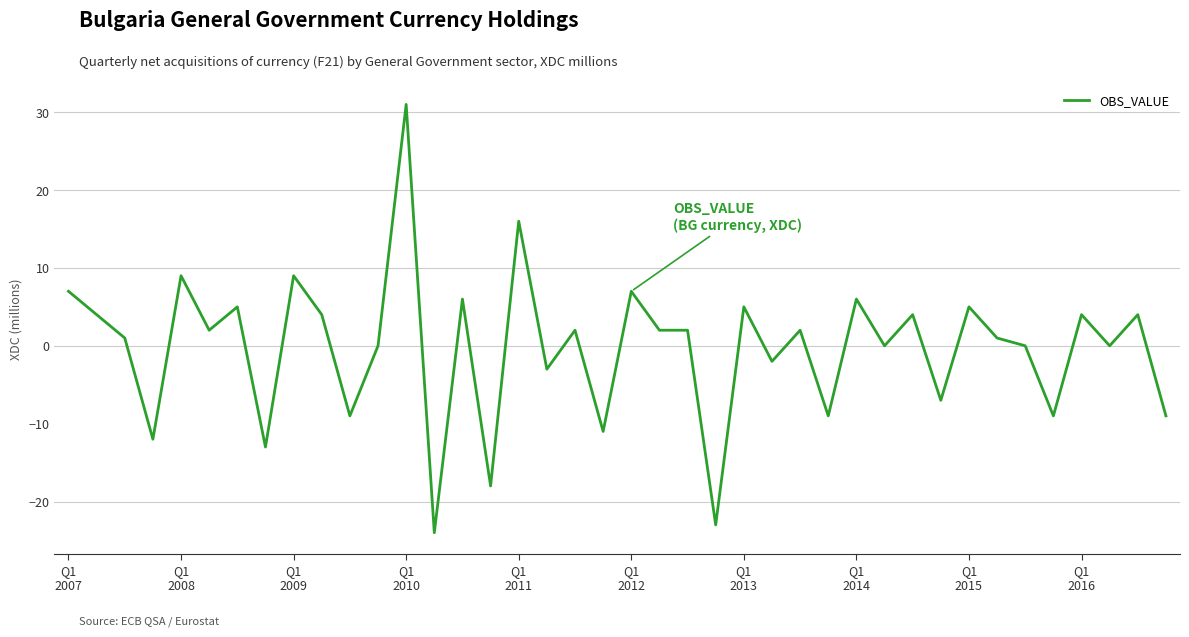

What is the greatest value displayed?

31